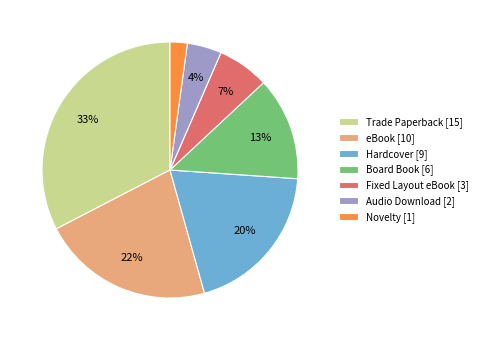

The Board Book [6] slice represents 1% of the pie. True or false?

False